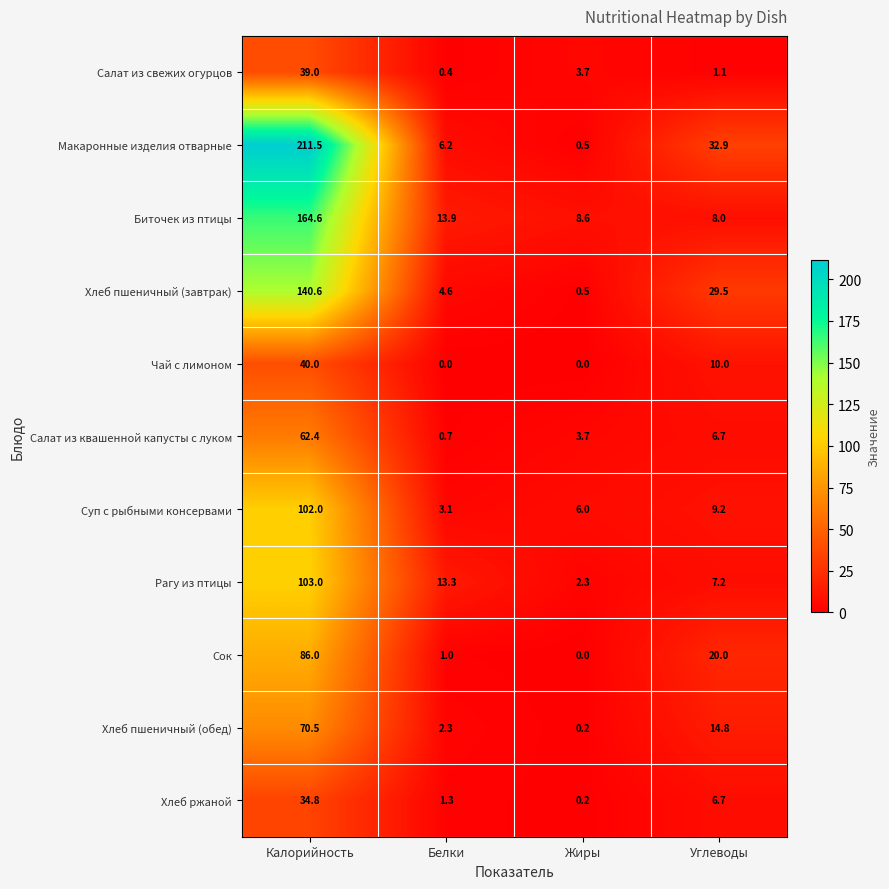

How many series are shown in this chart?

11